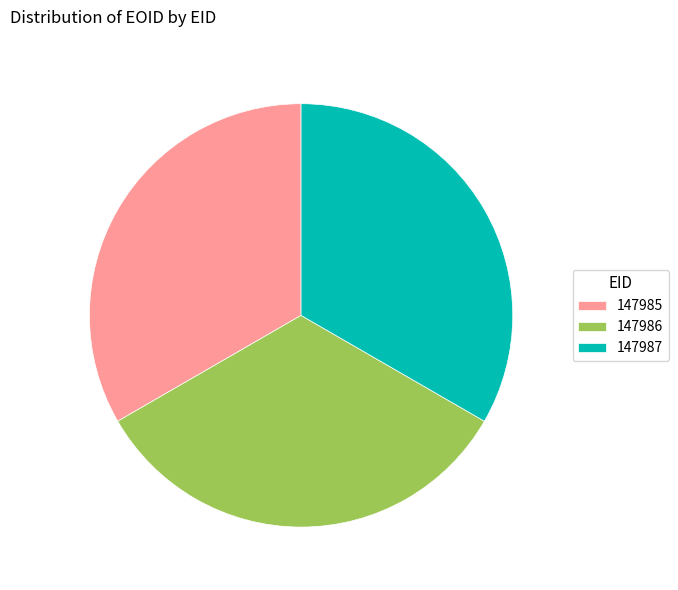

Is 147987 the majority of the pie?

No